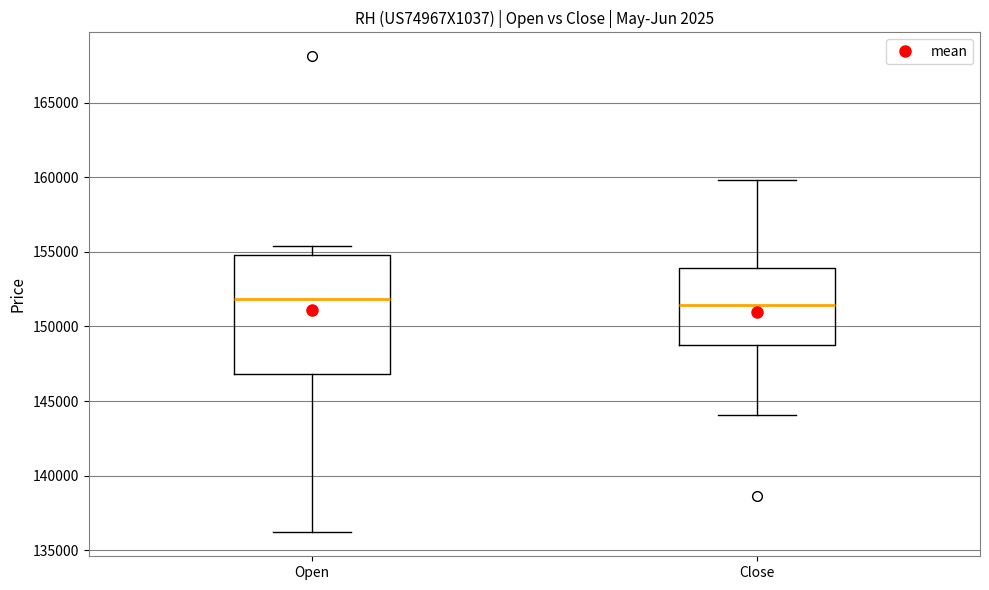

Where does the median line of the box for Open sit on the y-axis? The values are not printed on the chart, so give them approximately, as read against the axis.

152000